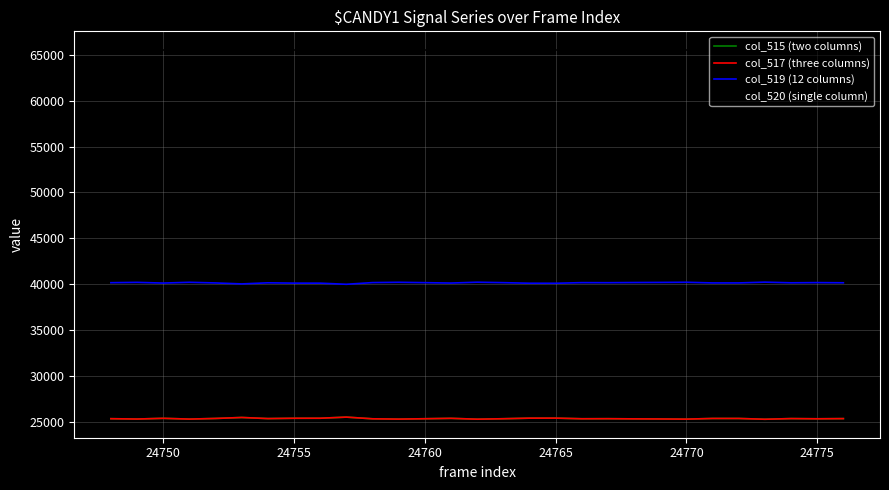

What is the lowest value of the col_515 (two columns) series?

25302